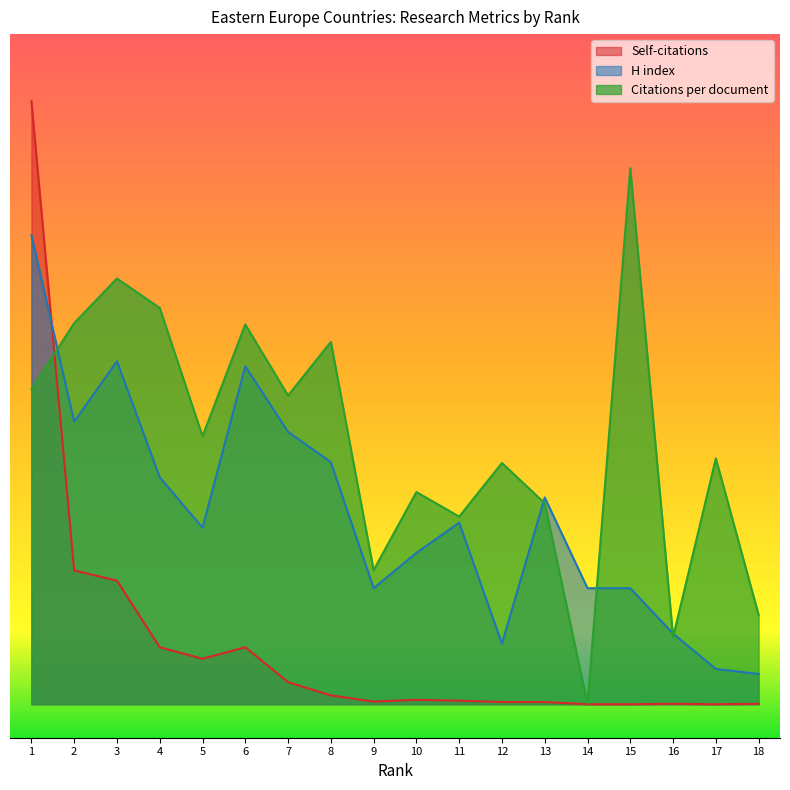

Reading left to right, what are all the values shown in this chart?

Citations per document: 47.0	56.9	63.5	59.1	40.0	56.7	46.1	54.1	20.0	31.7	28.0	36.0	30.0	0.0	80.0	10.0	36.7	13.3
H index: 70.0	42.2	51.2	33.9	26.3	50.4	40.6	36.1	17.3	22.6	27.1	9.0	30.9	17.3	17.3	10.5	5.3	4.5
Self-citations: 90.0	20.0	18.4	8.5	6.8	8.5	3.3	1.3	0.4	0.7	0.5	0.3	0.3	0.0	0.0	0.1	0.0	0.1